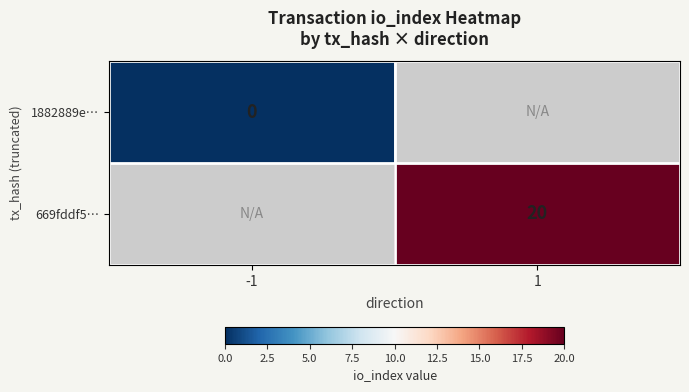

Is it true that 669fddf5… equals 28 at 1?

False